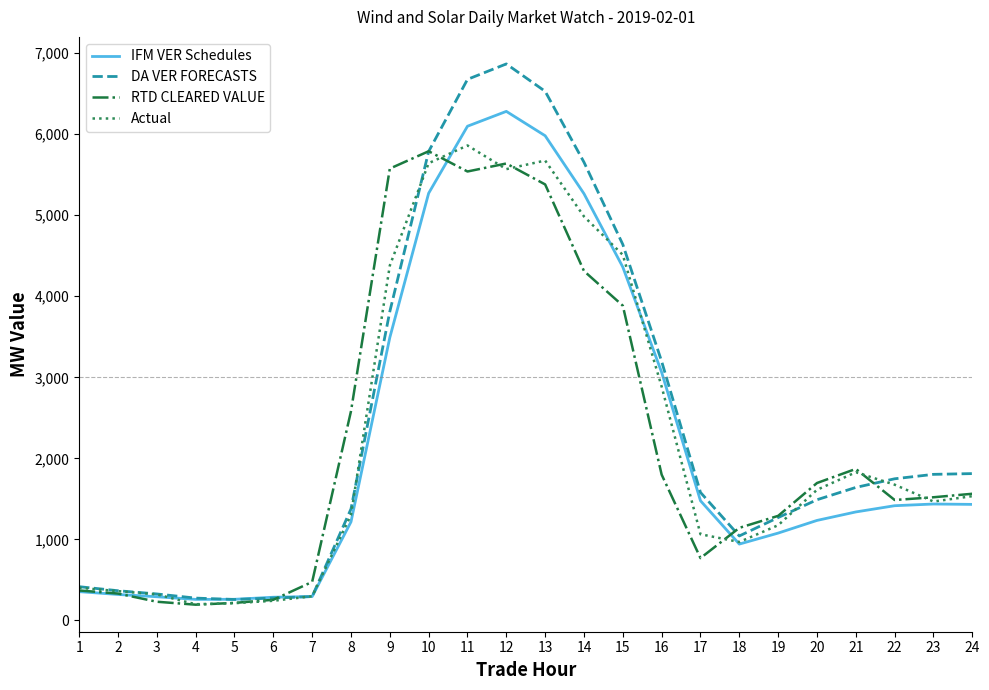

At which label does DA VER FORECASTS reach its peak?

12